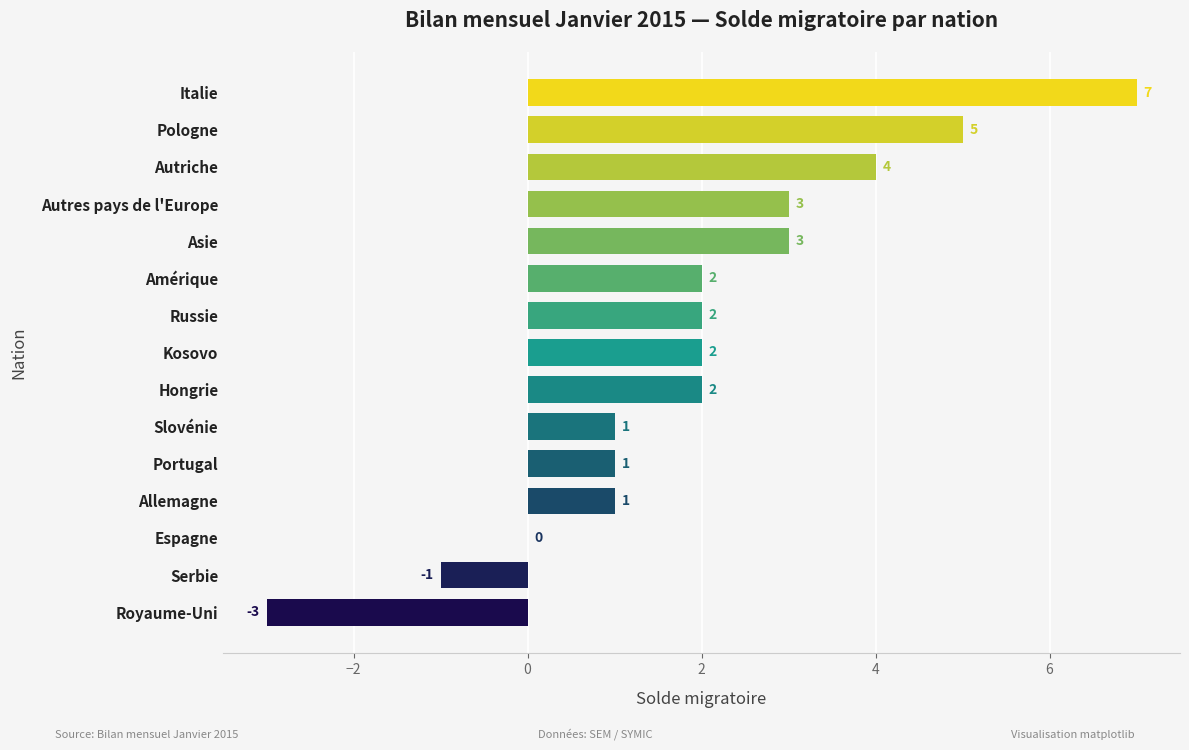

Is it true that the value at Amérique is 1?

False